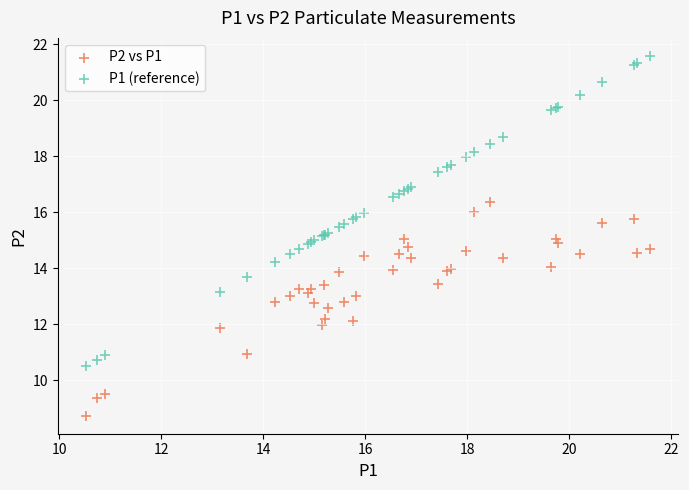

Which series contains the lowest Y value?

P2 vs P1